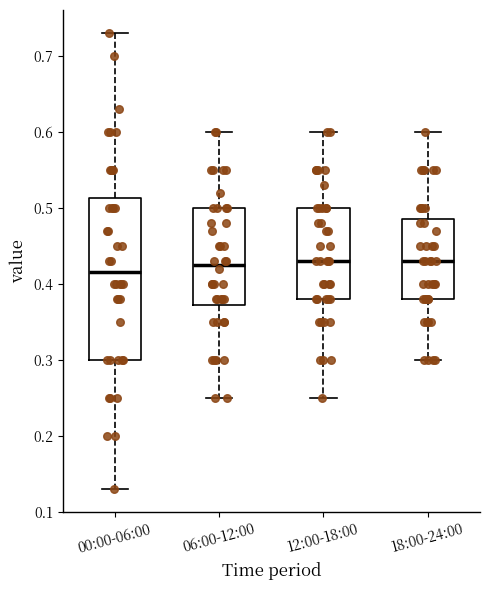

Reading left to right, transcribe this box plot: for each box, give where its median line is, the range the box spans, and where its two whiskers end, as read against the y-axis. The values are not printed on the chart, so give them approximately, as read against the axis.

00:00-06:00: median 0.42, box 0.30 to 0.51, whiskers 0.13 to 0.73
06:00-12:00: median 0.43, box 0.37 to 0.50, whiskers 0.25 to 0.60
12:00-18:00: median 0.43, box 0.38 to 0.50, whiskers 0.25 to 0.60
18:00-24:00: median 0.43, box 0.38 to 0.49, whiskers 0.30 to 0.60